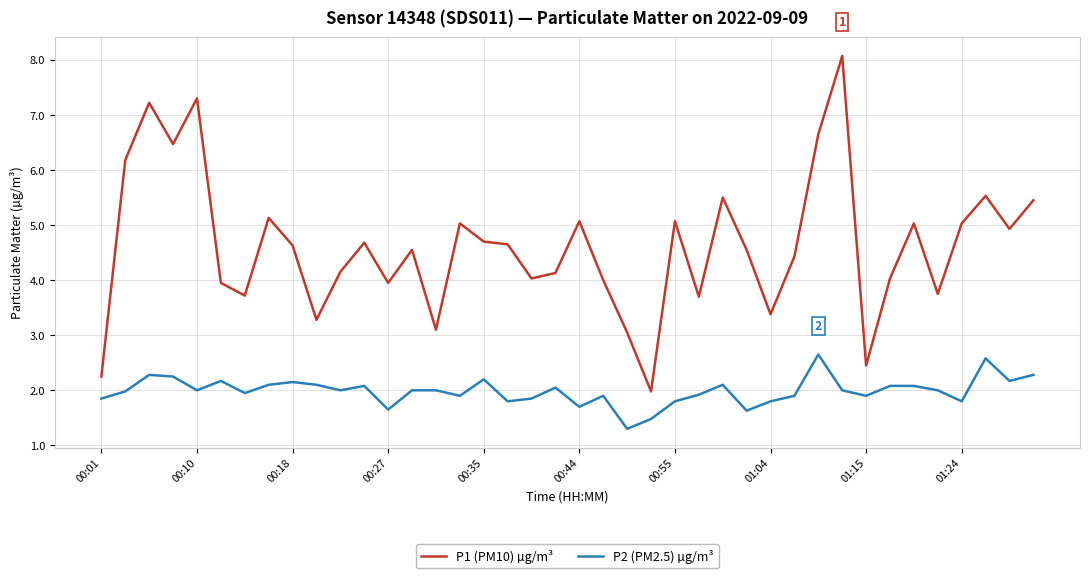

What is the difference between the maximum and minimum values in the P1 (PM10) µg/m³ series?

6.1